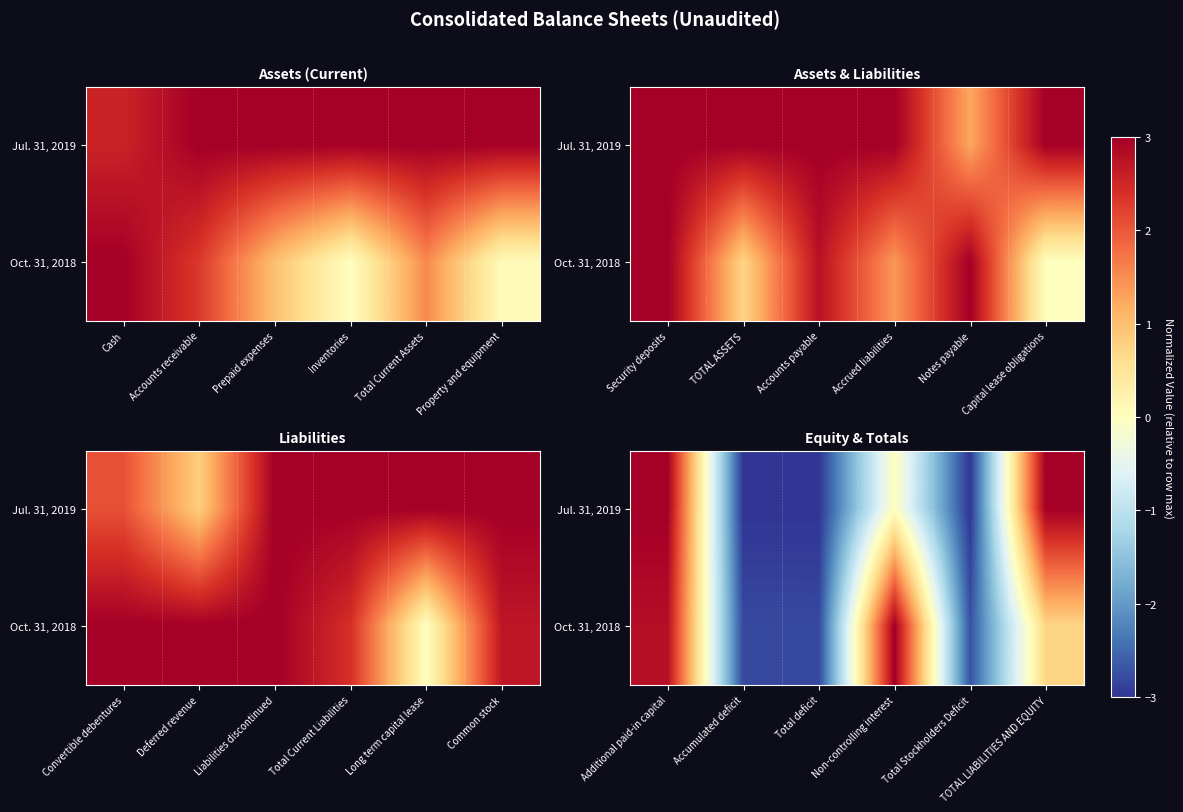

How many negative values does the Jul. 31, 2019 series have?

3